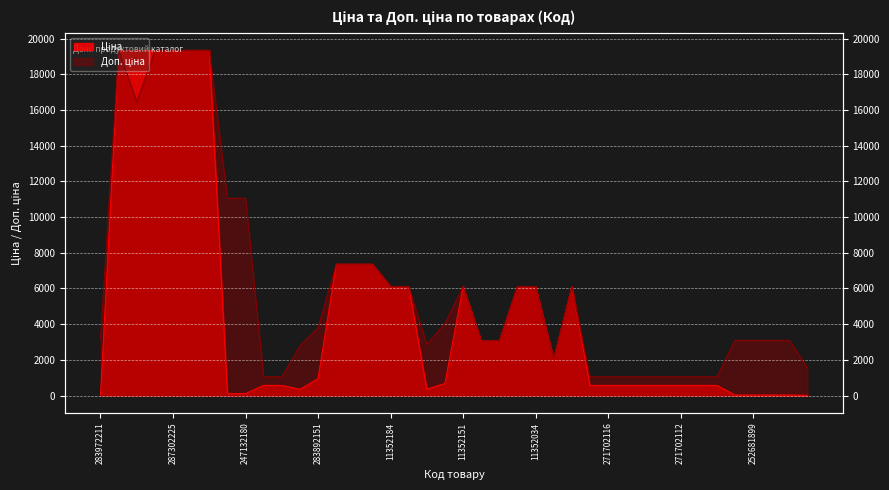

What is the highest value of the Ціна series?

19343.1